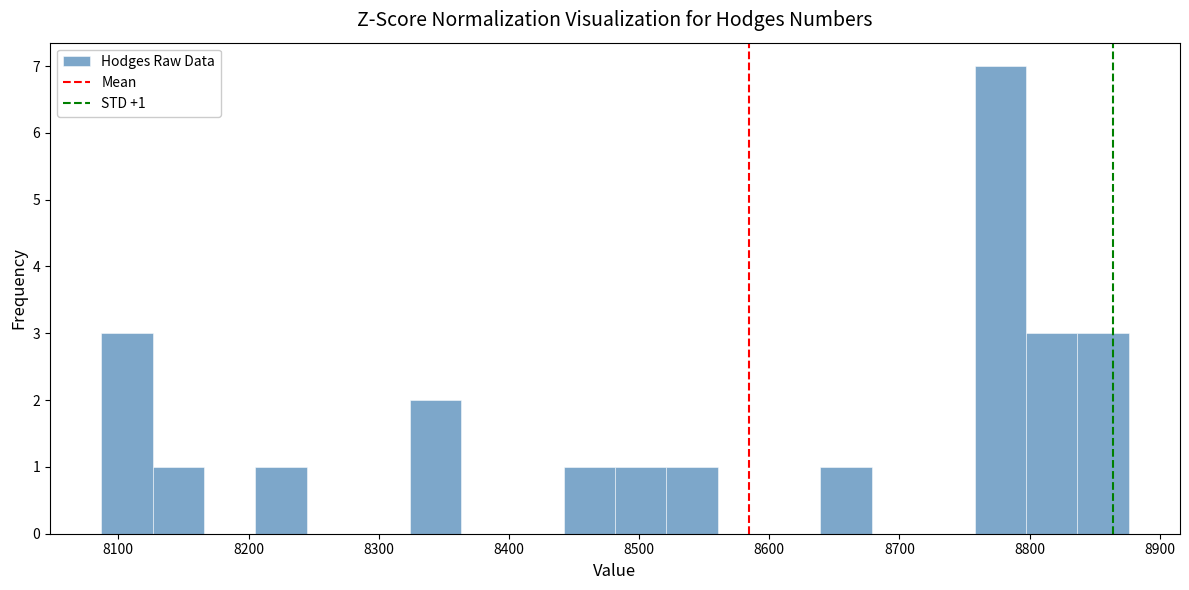

Read against the x-axis, roughly where is the centre of the tallest bar?

8780